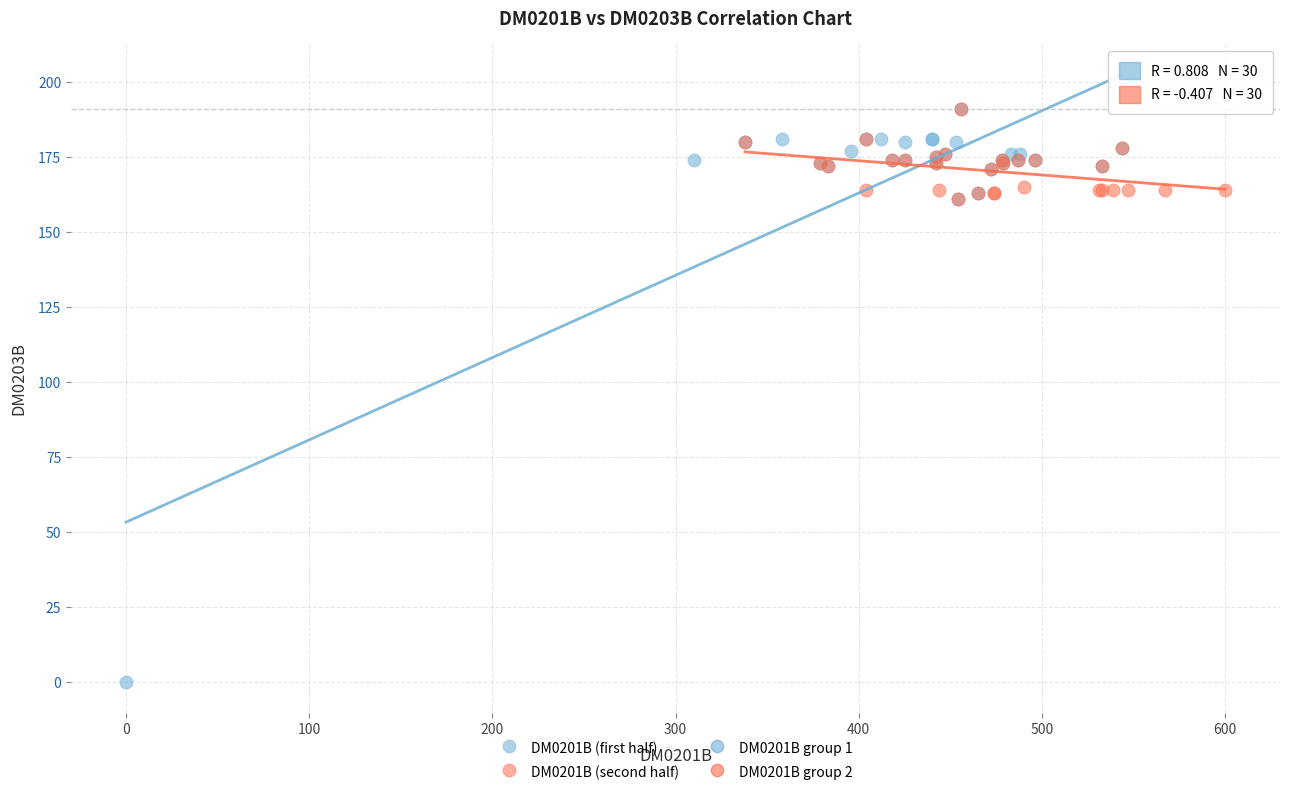

Which series contains the lowest Y value?

DM0201B (first half)